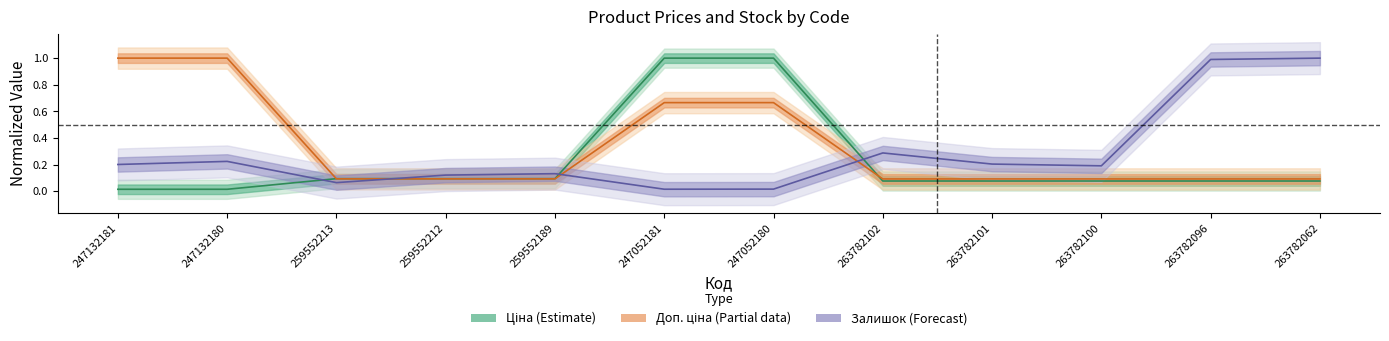

List the labels in order of Доп. ціна value, largest first.

247132181, 247132180, 247052181, 247052180, 259552213, 259552212, 259552189, 263782102, 263782101, 263782100, 263782096, 263782062